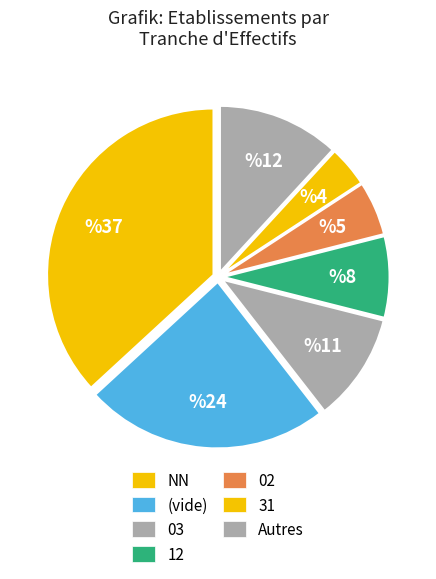

To the nearest percent, what portion does 12 represent?

8%